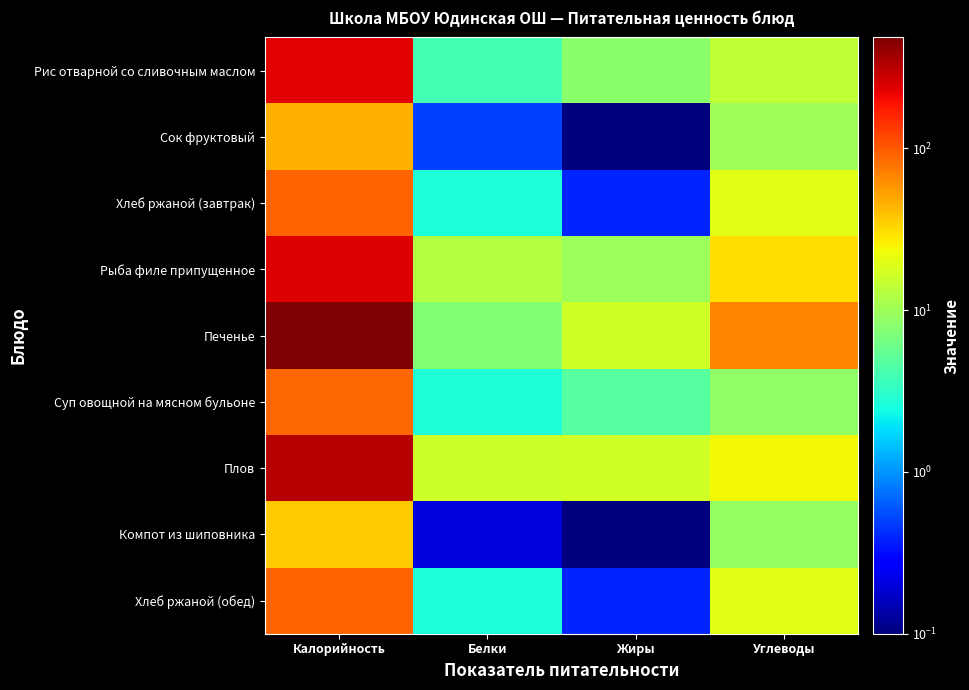

At Жиры, list the series in order from smallest to largest.

Сок фруктовый, Компот из шиповника, Хлеб ржаной (завтрак), Хлеб ржаной (обед), Суп овощной на мясном бульоне, Рис отварной со сливочным маслом, Рыба филе припущенное, Плов, Печенье